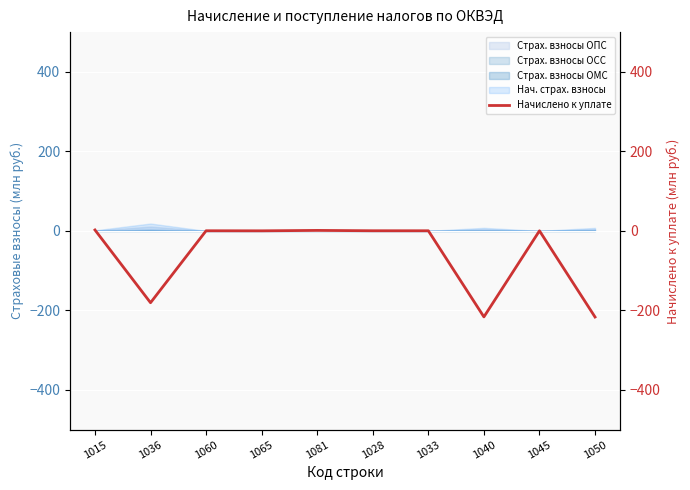

Which category has the lowest value across all series?

1050